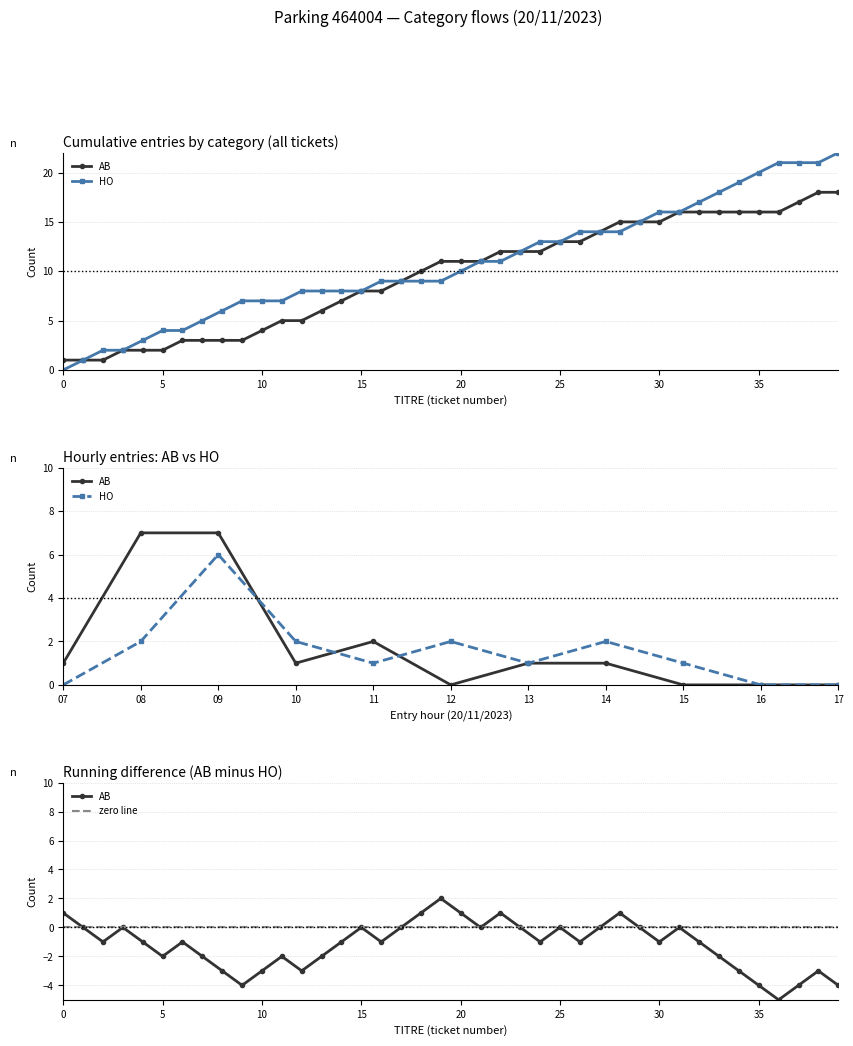

Is the value of HO at 18 greater than the value of AB at 1?

Yes